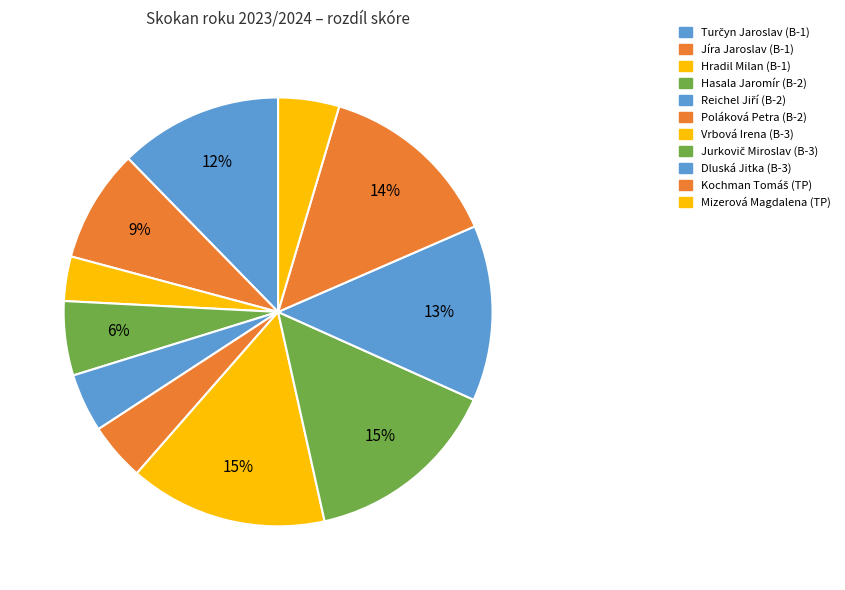

What is the ratio of the value at Vrbová Irena (B-3) to the value at Turčyn Jaroslav (B-1)?

1.2